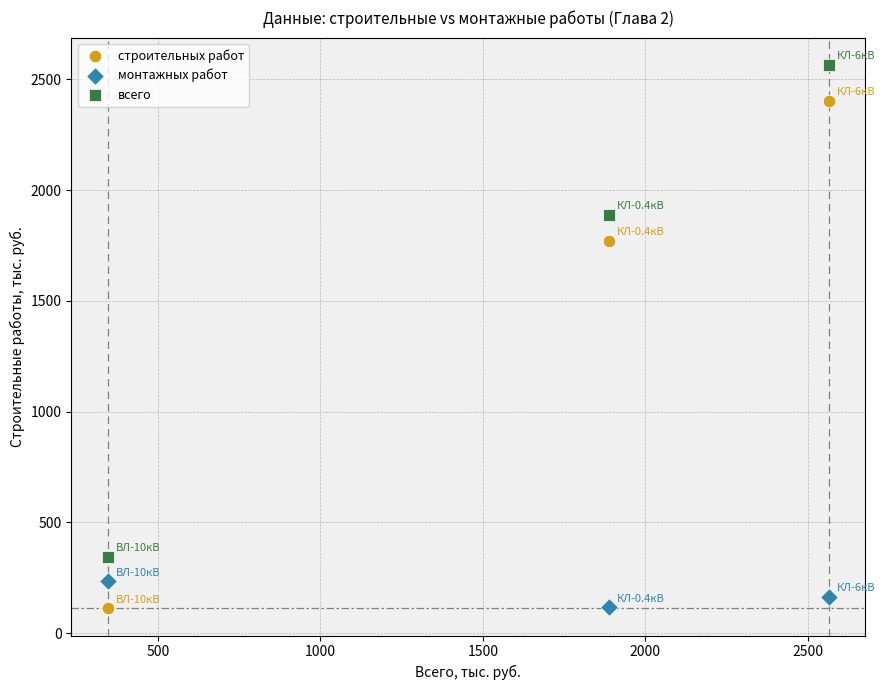

In the строительных работ series, what Y value is closest to 1256?

1771.8